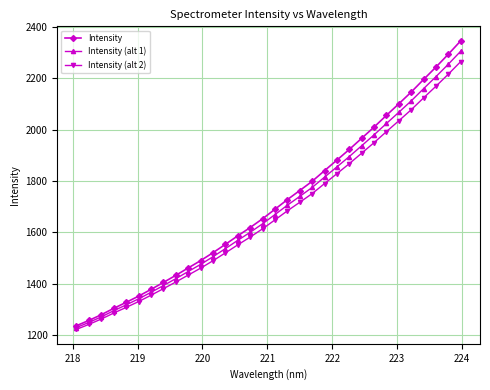

What is the greatest value displayed?

2346.8